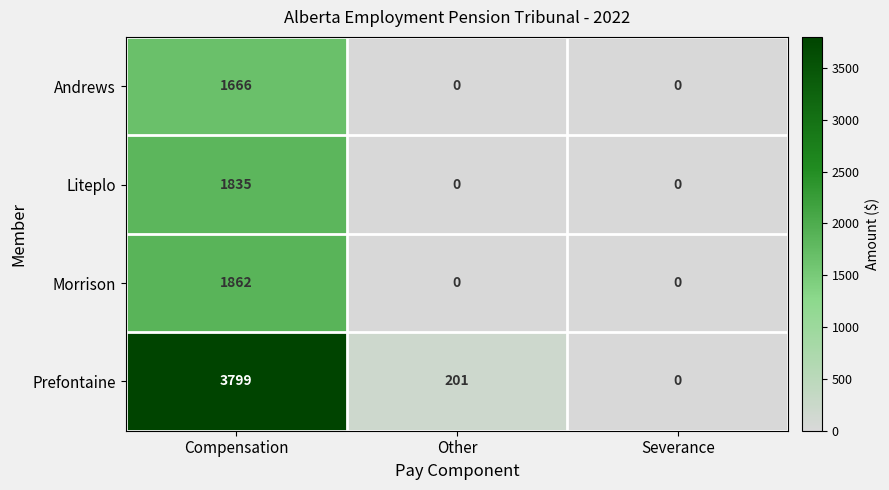

At which label is Prefontaine closest to 1899?

Other